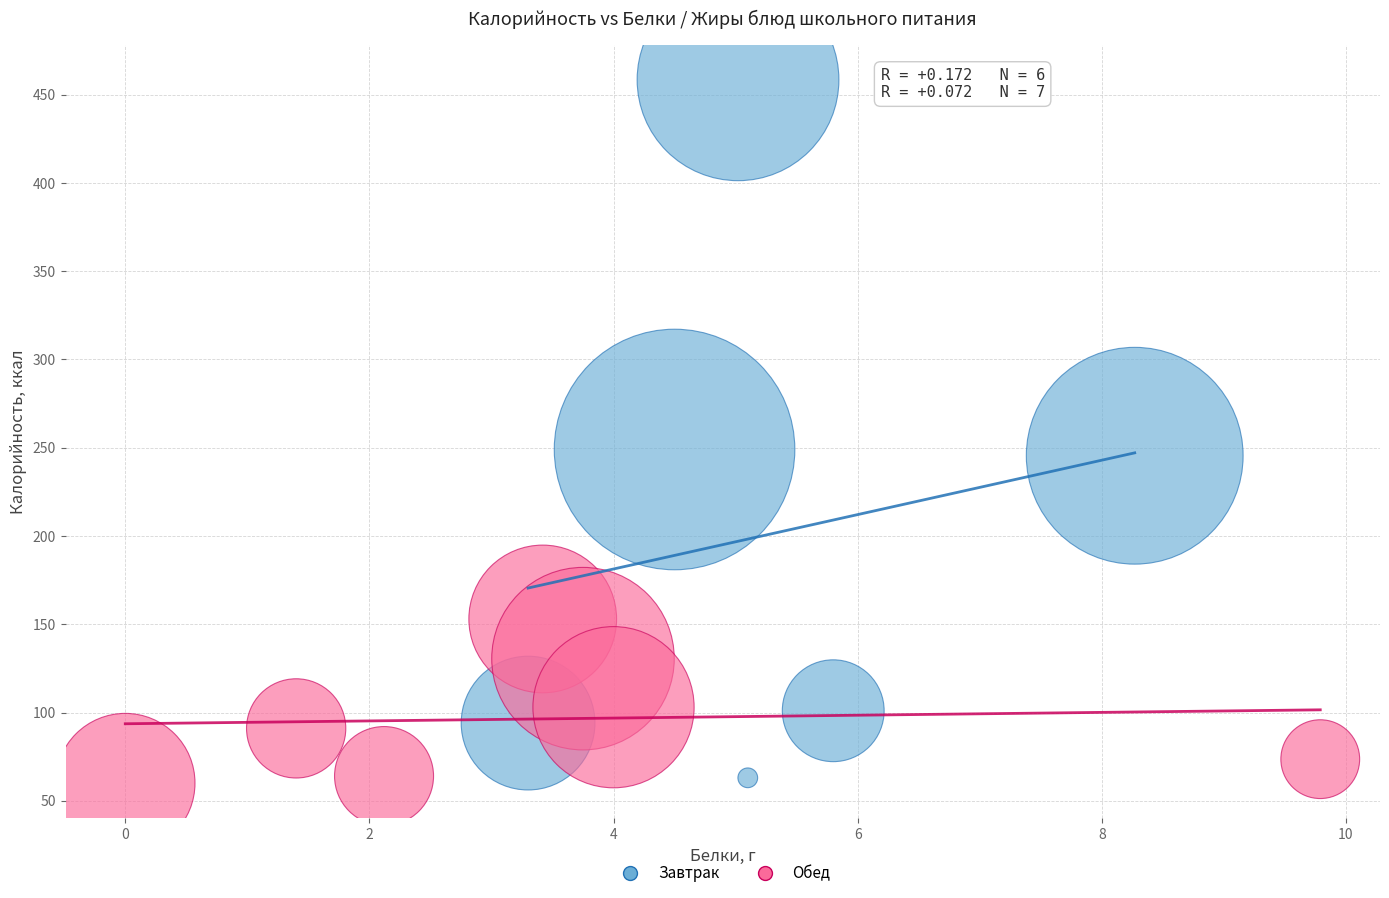

Which series contains the highest Y value?

Завтрак